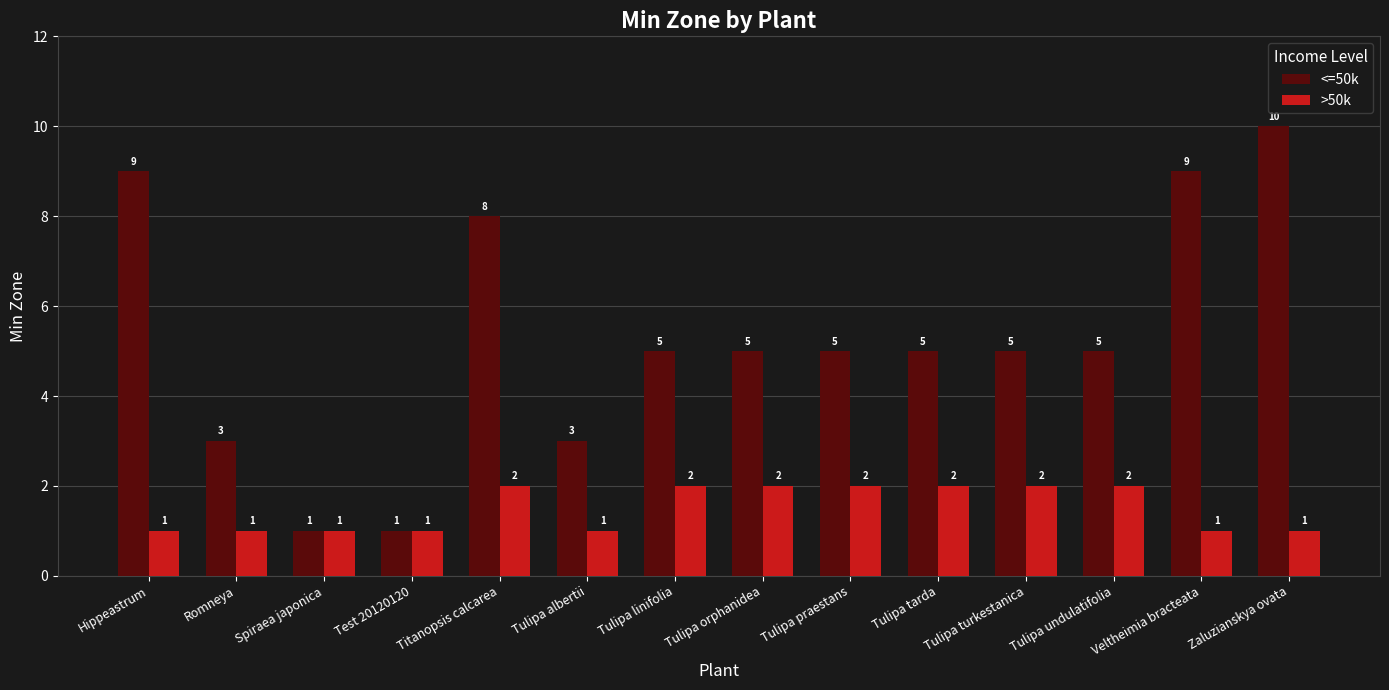

What is the difference between the maximum and minimum values in the <=50k series?

9